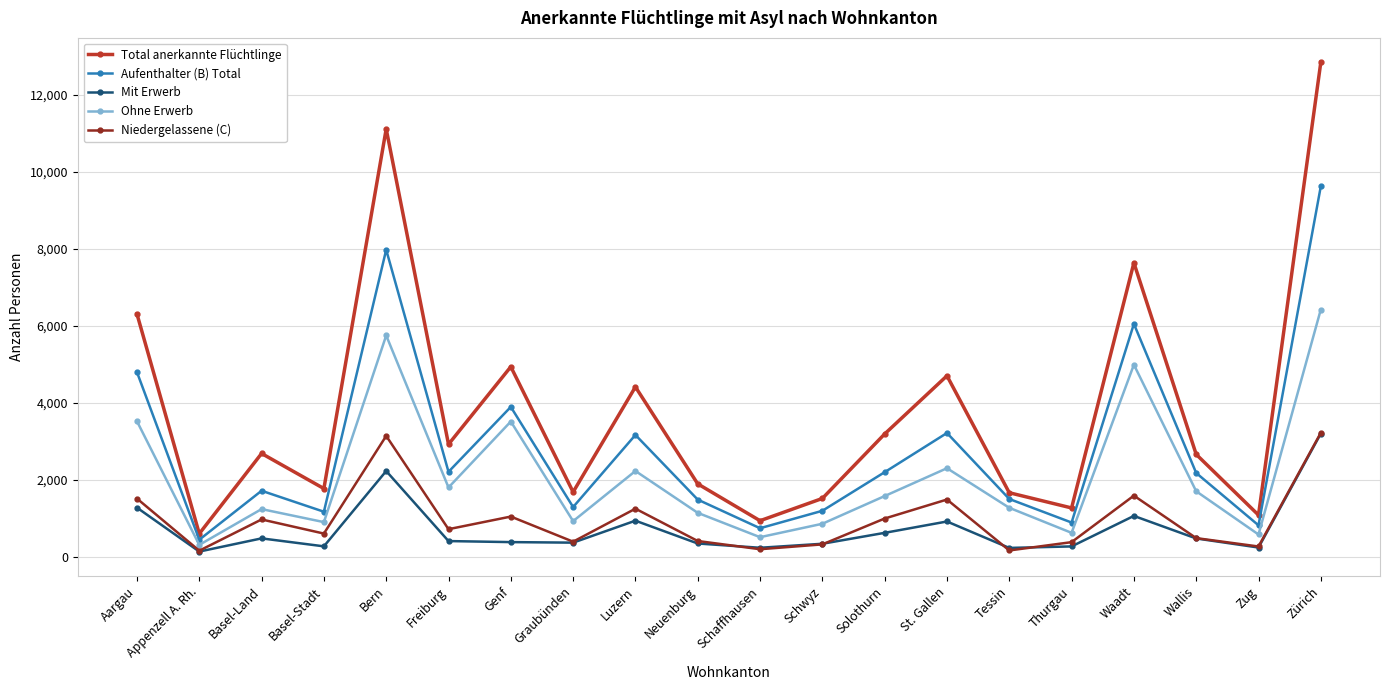

What is the label of the 17th point from the left?

Waadt